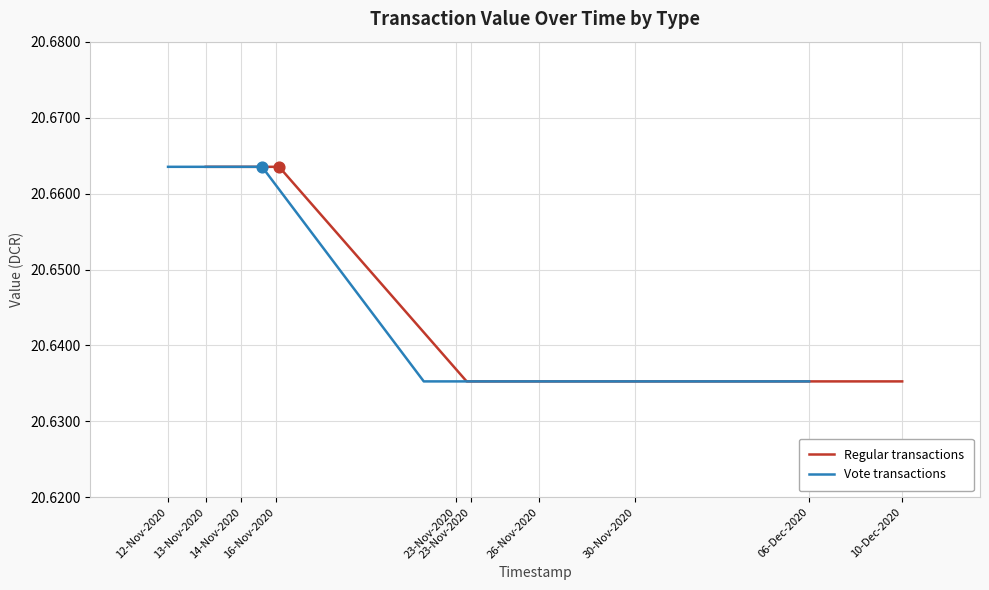

Which series has the largest Y range (max minus min)?

Regular transactions